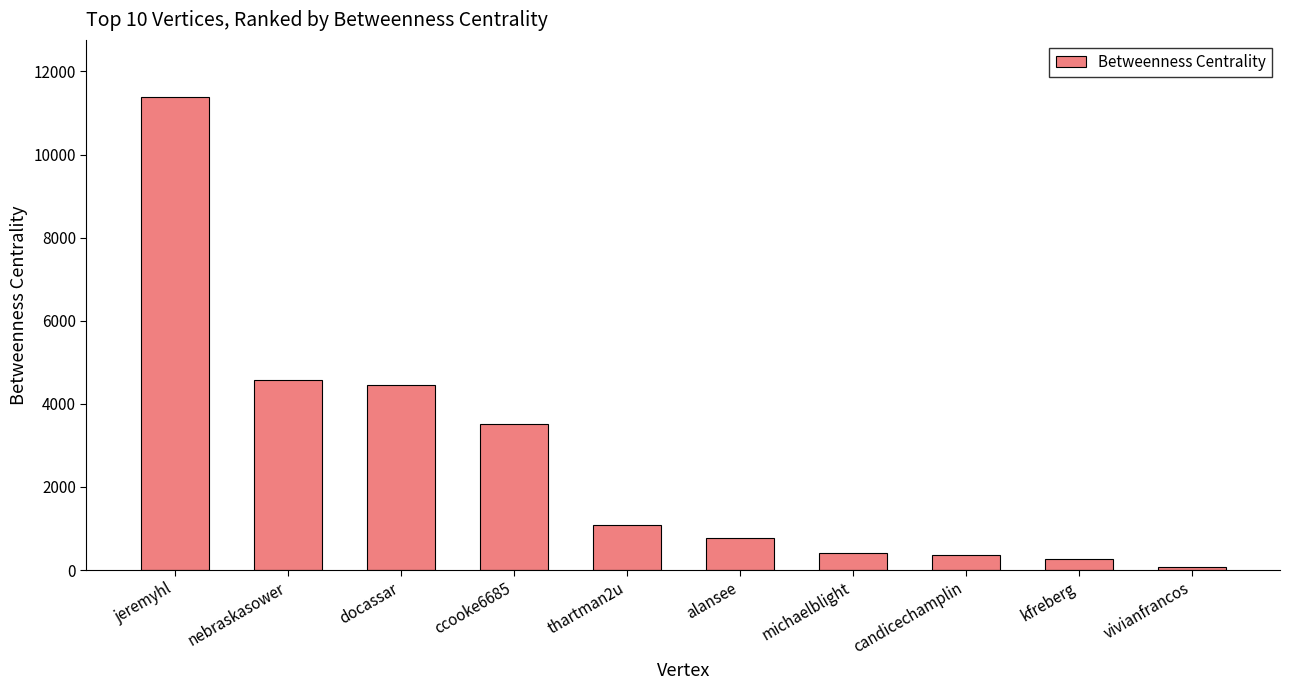

What is the minimum value shown in the chart?

81.5